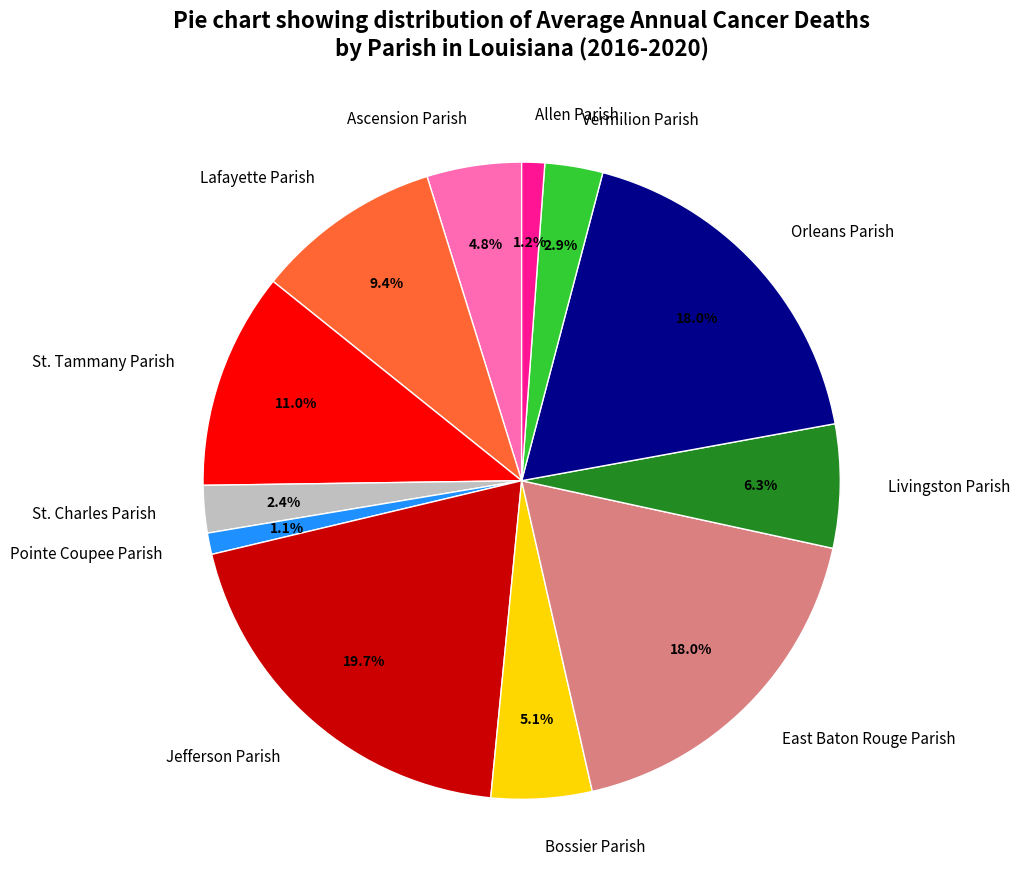

True or false: Allen Parish accounts for 11% of the total.

False